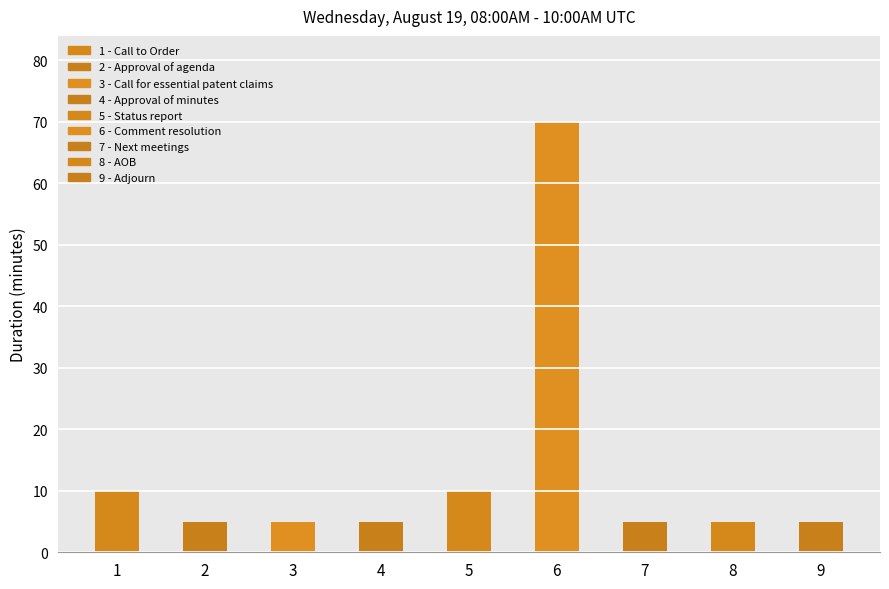

What is the value of the 9th bar from the left?

5